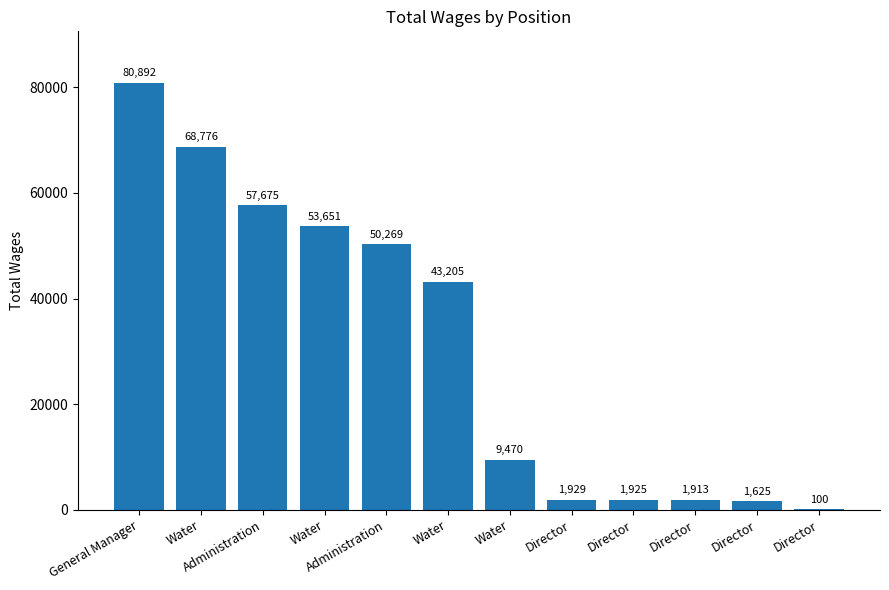

Is it true that the value at Director is 139?

False